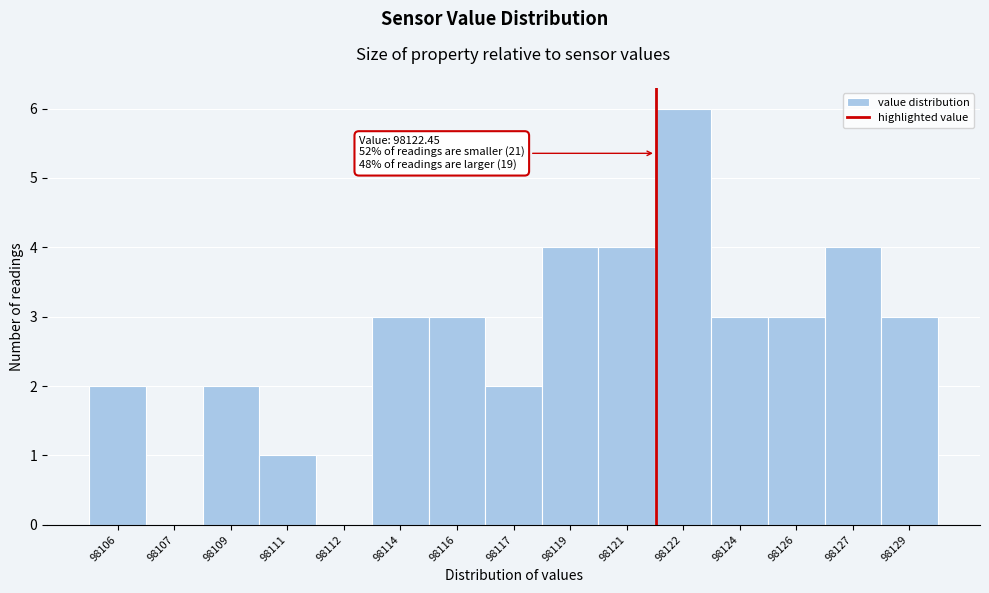

Reading left to right, what are all the values shown in this chart?

98106=2	98107=0	98109=2	98111=1	98112=0	98114=3	98116=3	98117=2	98119=4	98121=4	98122=6	98124=3	98126=3	98127=4	98129=3